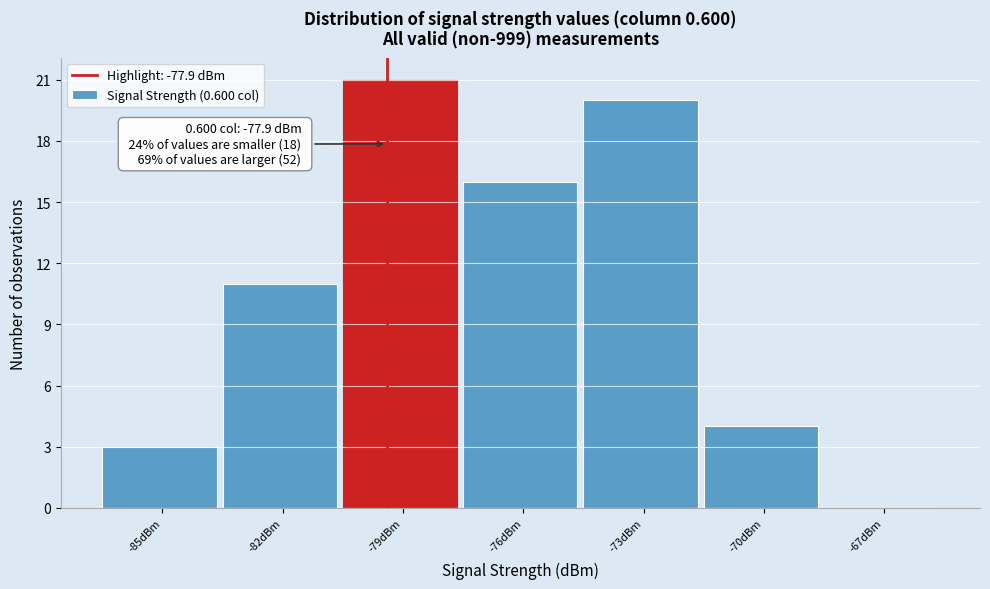

Reading left to right, extract all data points from this chart.

-85dBm=3	-82dBm=11	-79dBm=21	-76dBm=16	-73dBm=20	-70dBm=4	-67dBm=0